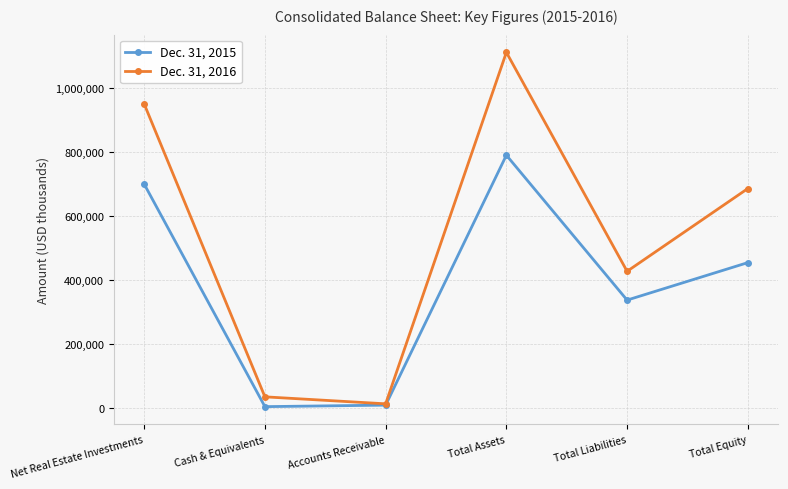

What is the minimum value for Dec. 31, 2015?

2712